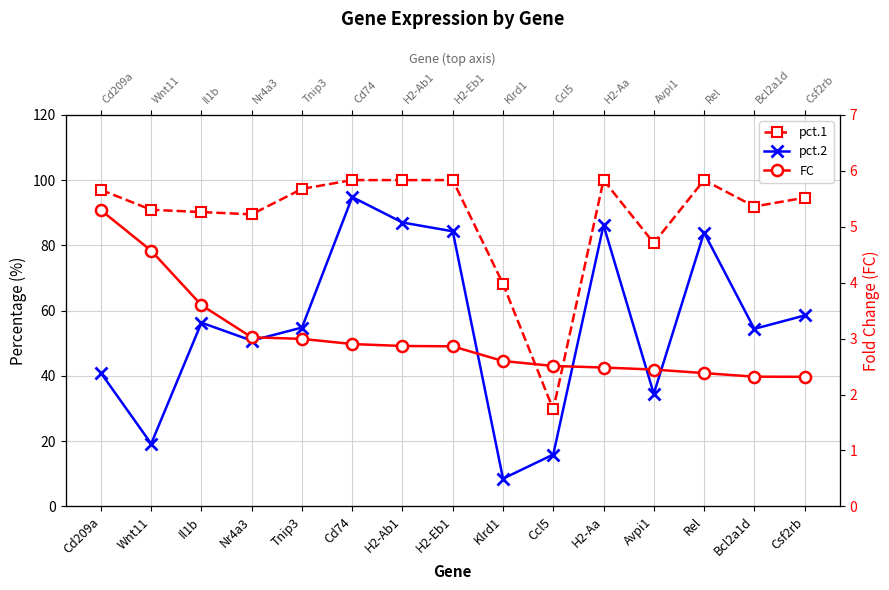

At which label is pct.2 closest to 51?

Nr4a3